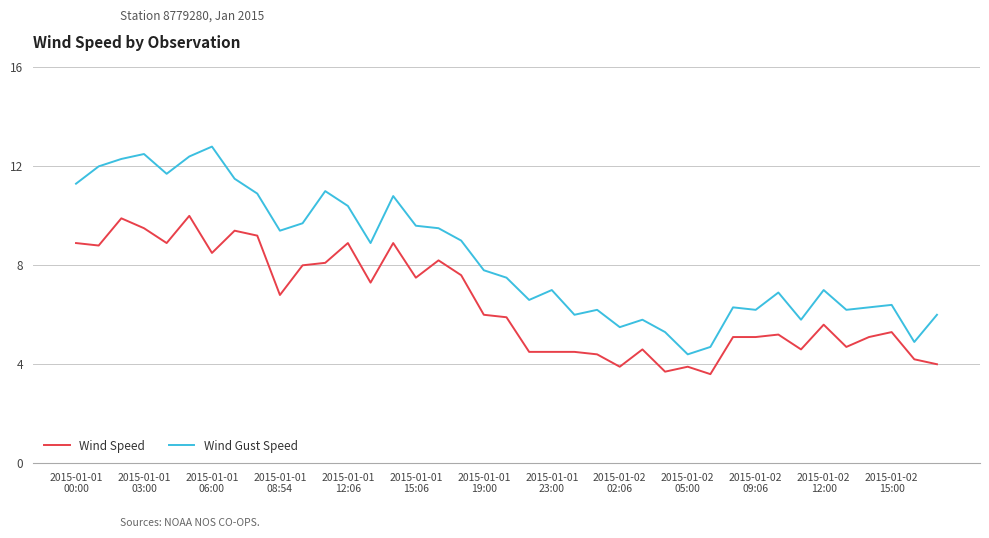

Which series has the largest total across all categories?

Wind Gust Speed